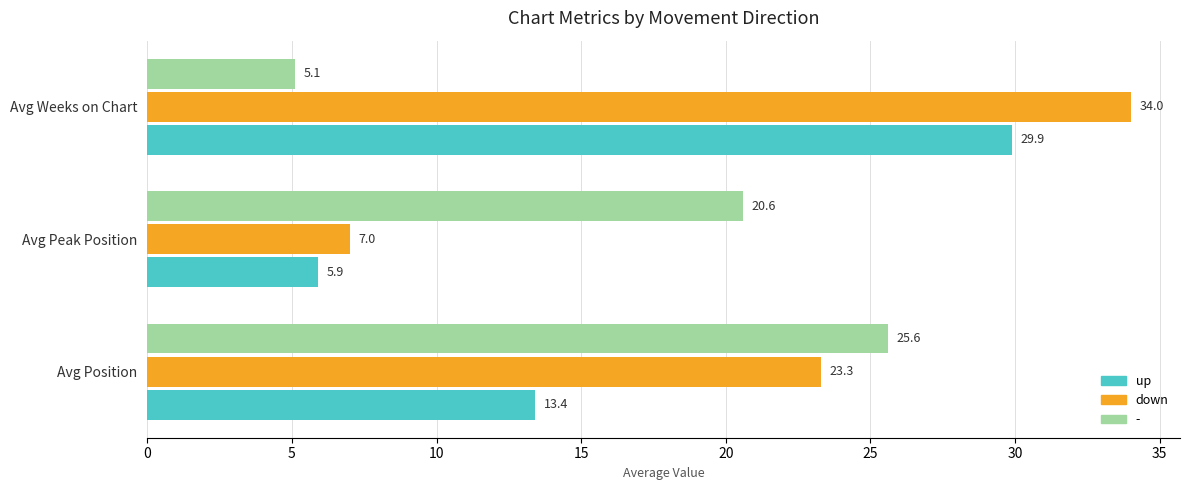

What is the minimum value for down?

7.0